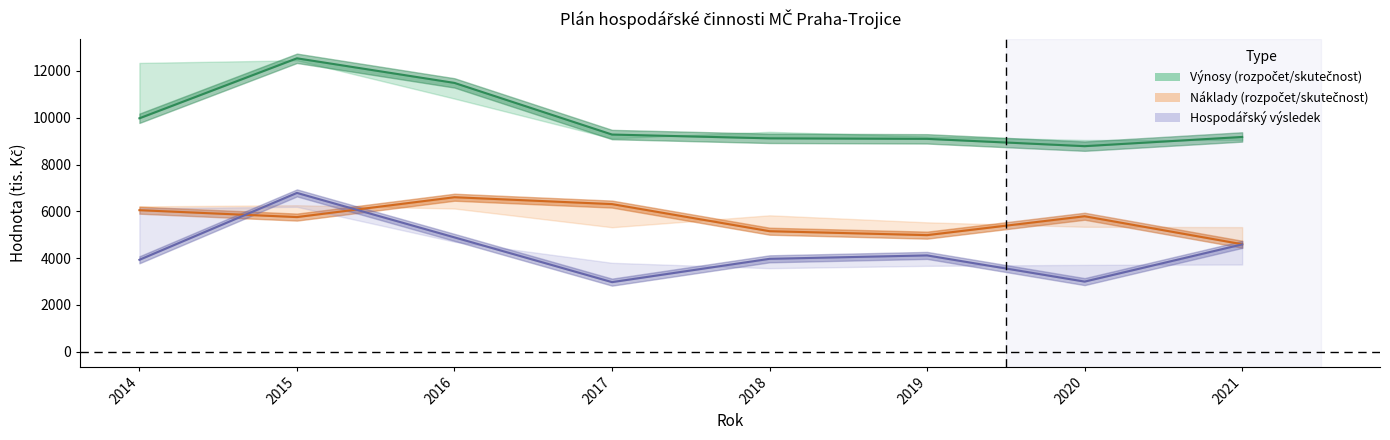

Between 2016 and 2021, which series saw the biggest shift?

Výnosy skutečnost